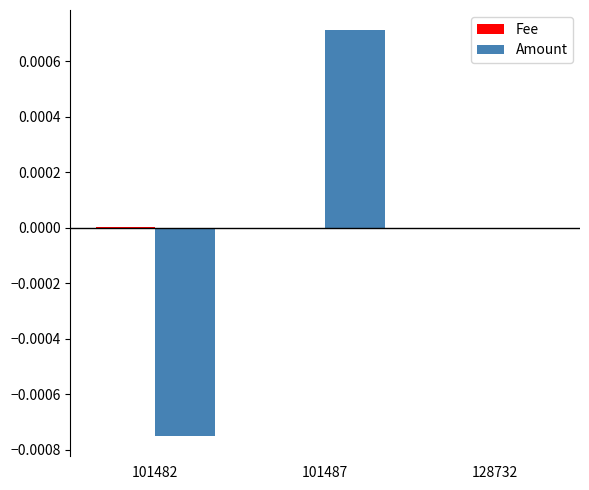

The Amount series shows 0.0 at 101487. True or false?

True